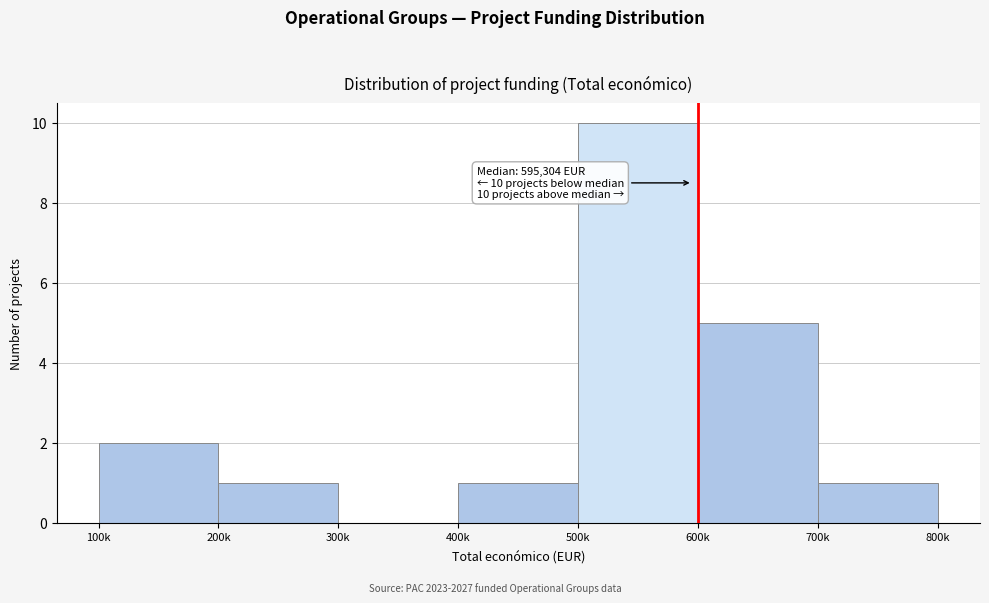

Reading left to right, list all the values displayed in this chart.

100k=2	200k=1	300k=0	400k=1	500k=10	600k=5	700k=1